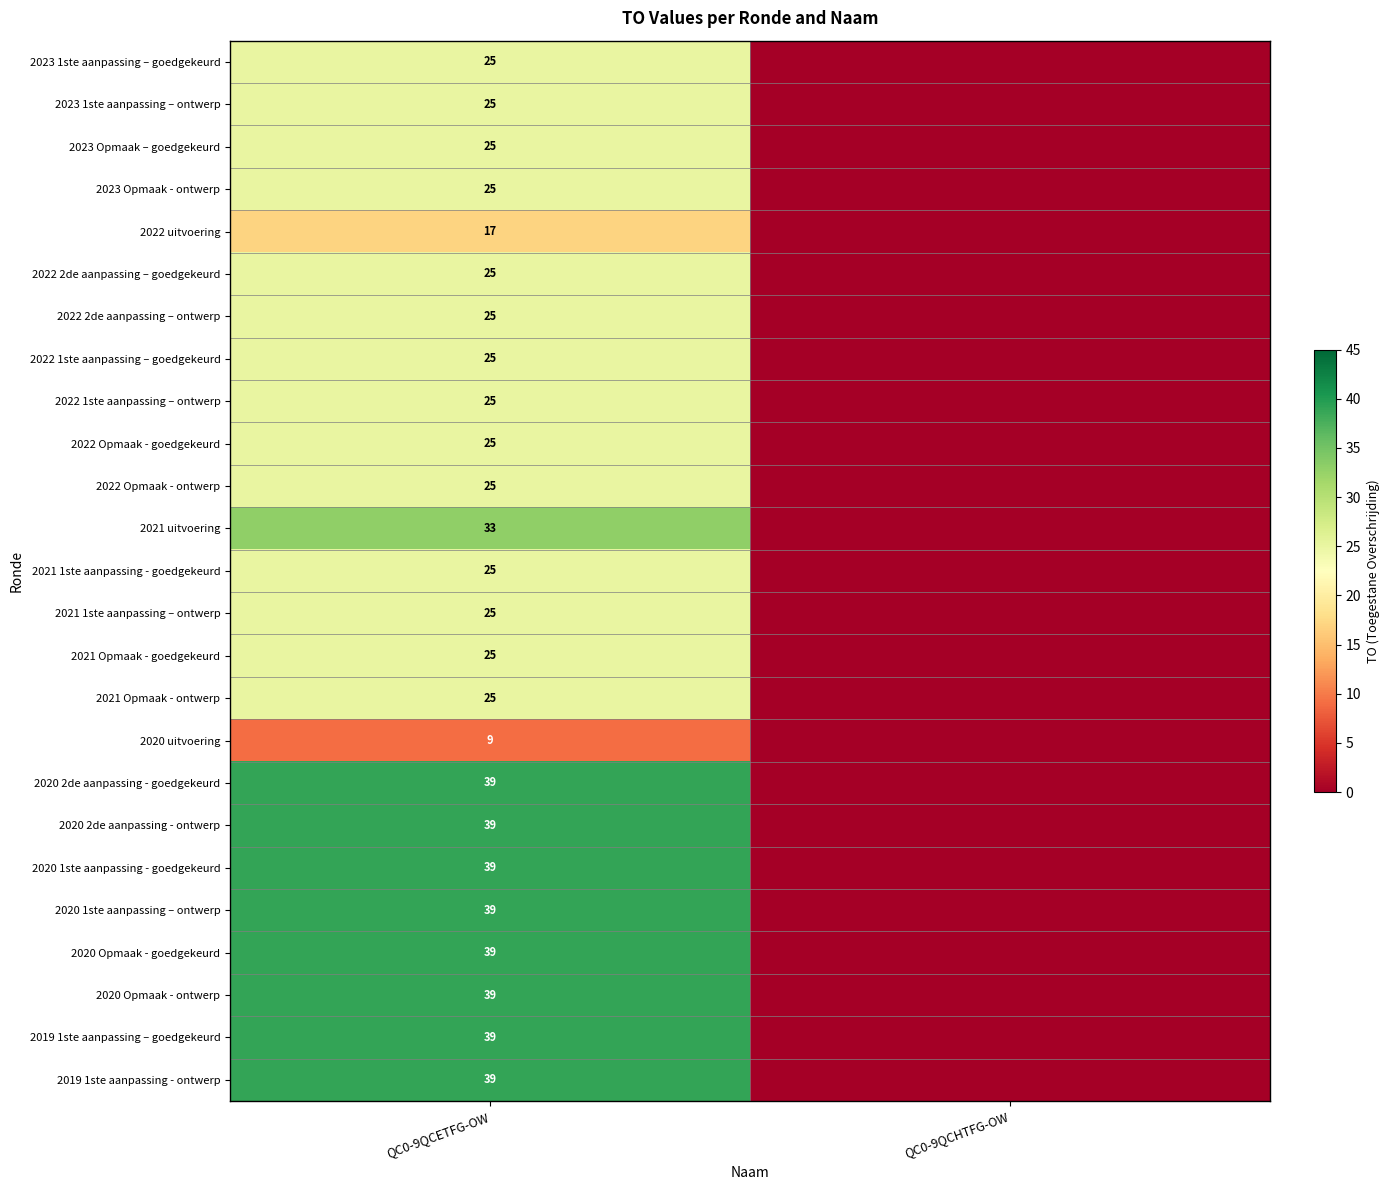

What is the total value across all series at QC0-9QCETFG-OW?

721